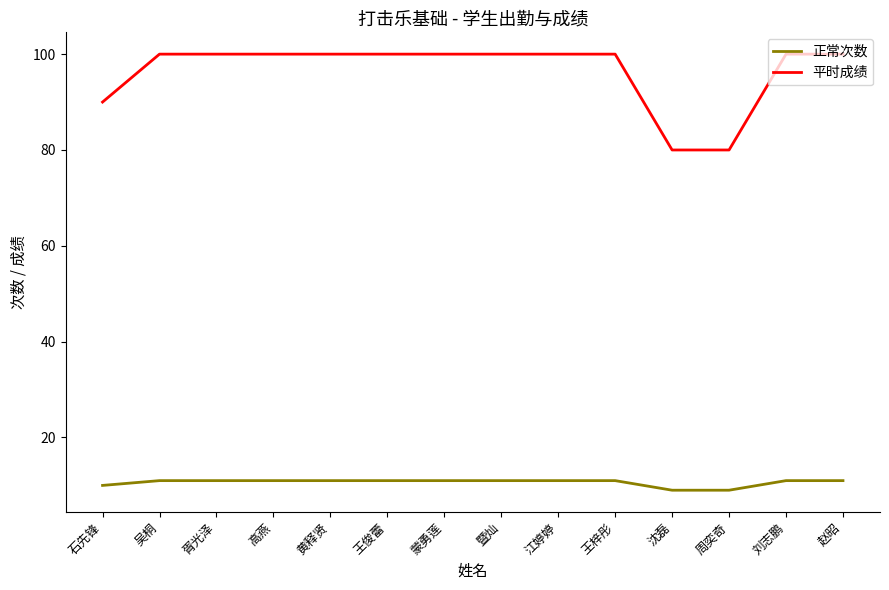

What is the sum of the 平时成绩 values at 石先锋 and 胥光泽?

190